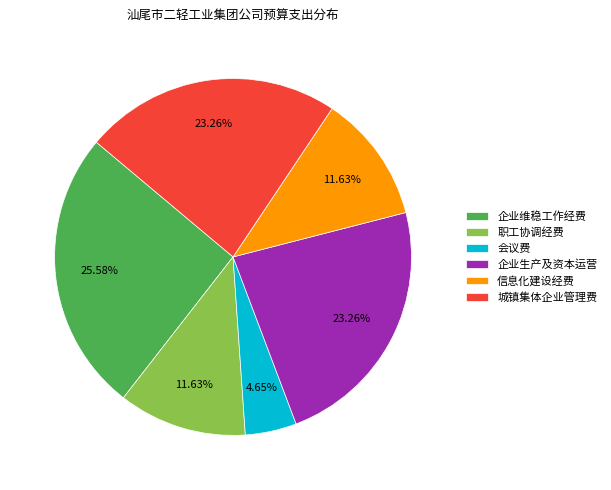

Do 企业维稳工作经费 and 会议费 together represent more than half of the pie?

No